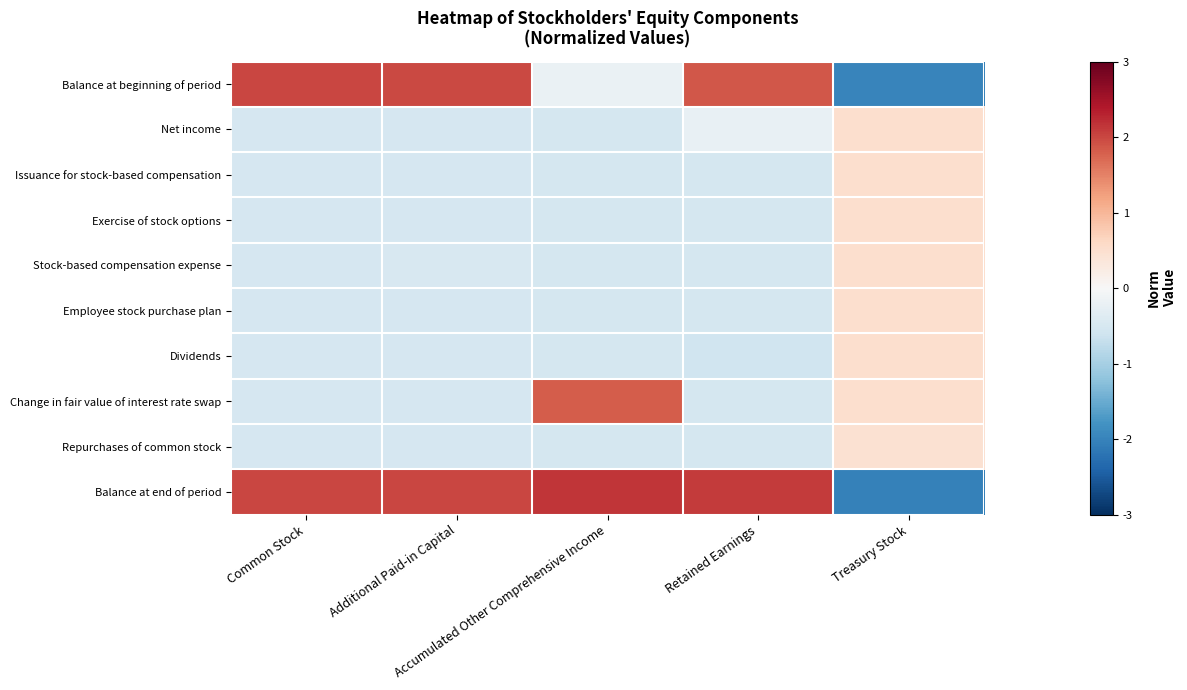

How many distinct data groups are displayed?

10